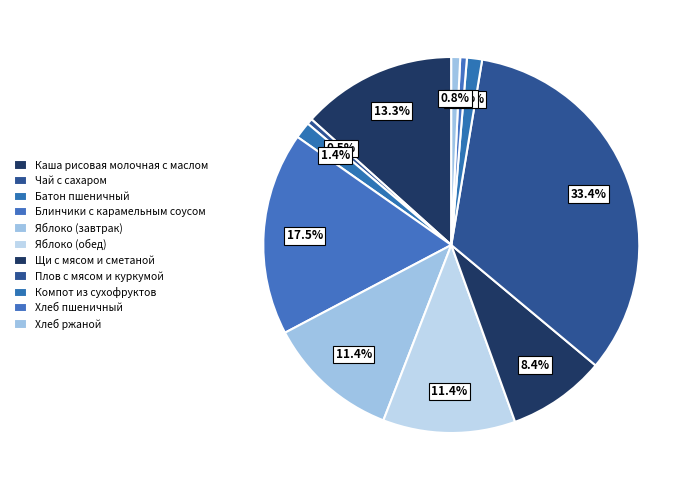

True or false: Чай с сахаром accounts for 10% of the total.

False